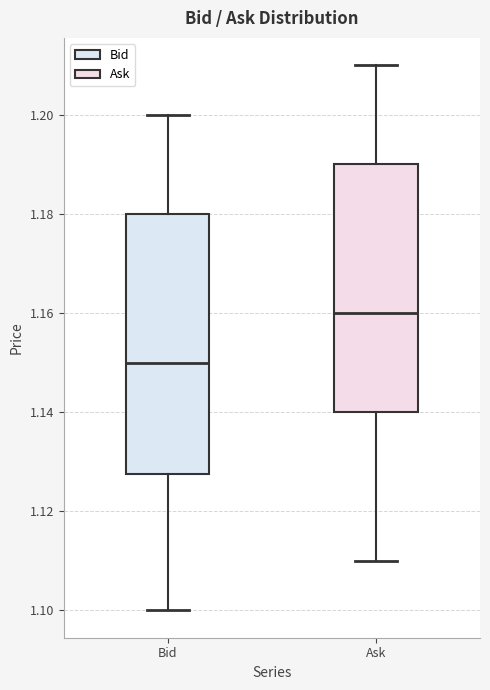

Comparing the boxes themselves (not the whiskers), which one is the tallest?

Bid